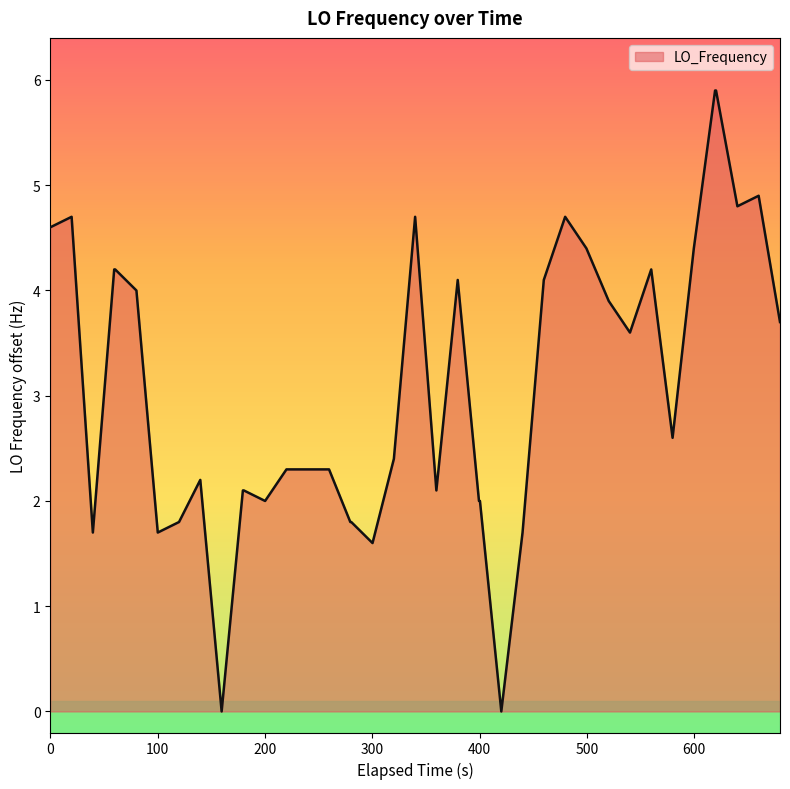

What is the maximum value shown in the chart?

5.9